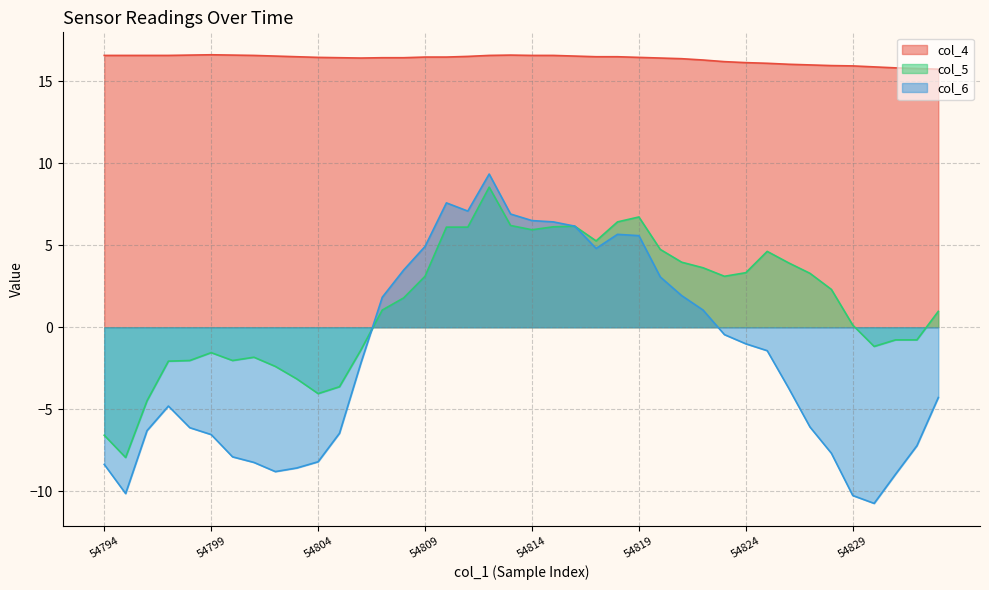

Does the chart have visible grid lines?

Yes